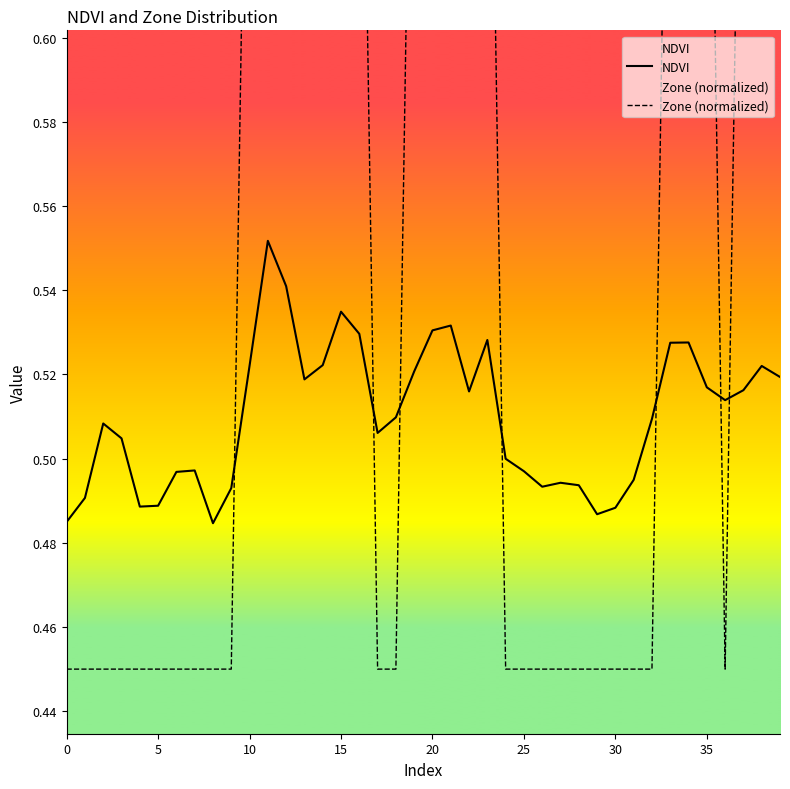

In Zone (normalized), how many points are higher than both neighbors (excluding endpoints)?

1